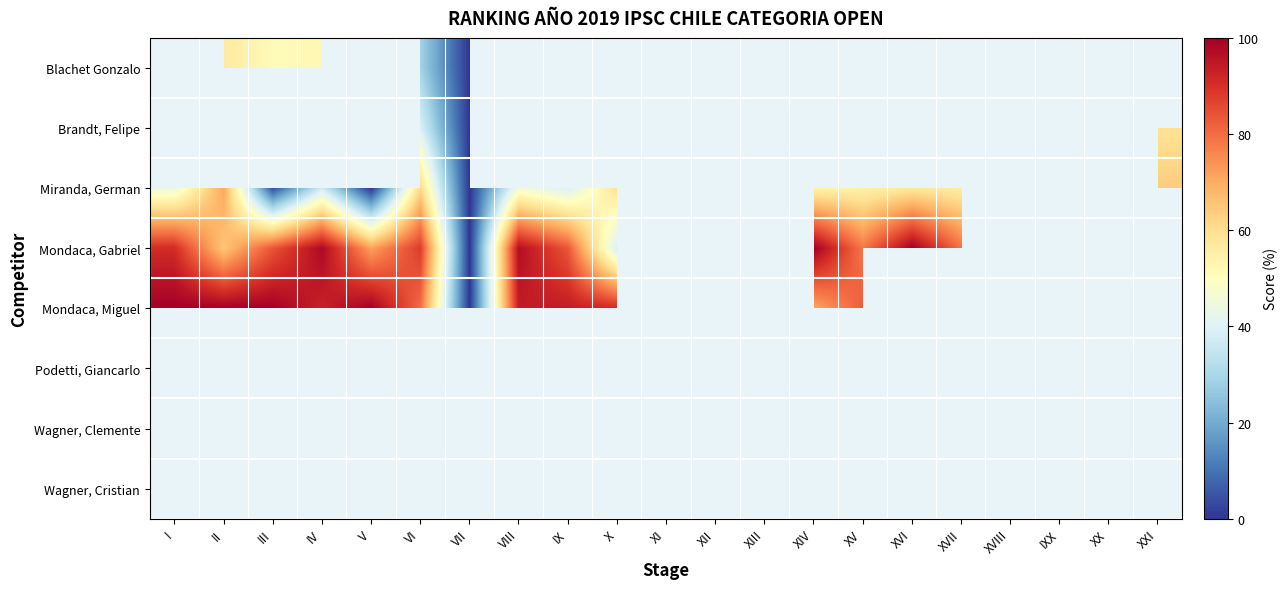

What is the maximum value shown in the chart?

100.0